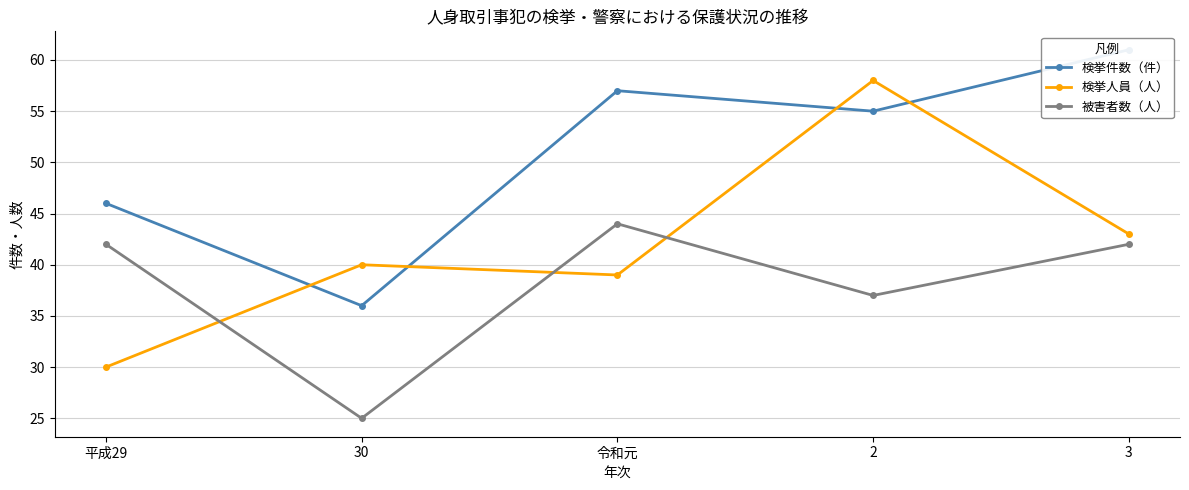

True or false: 検挙件数（件） and 被害者数（人） cross at least once.

False